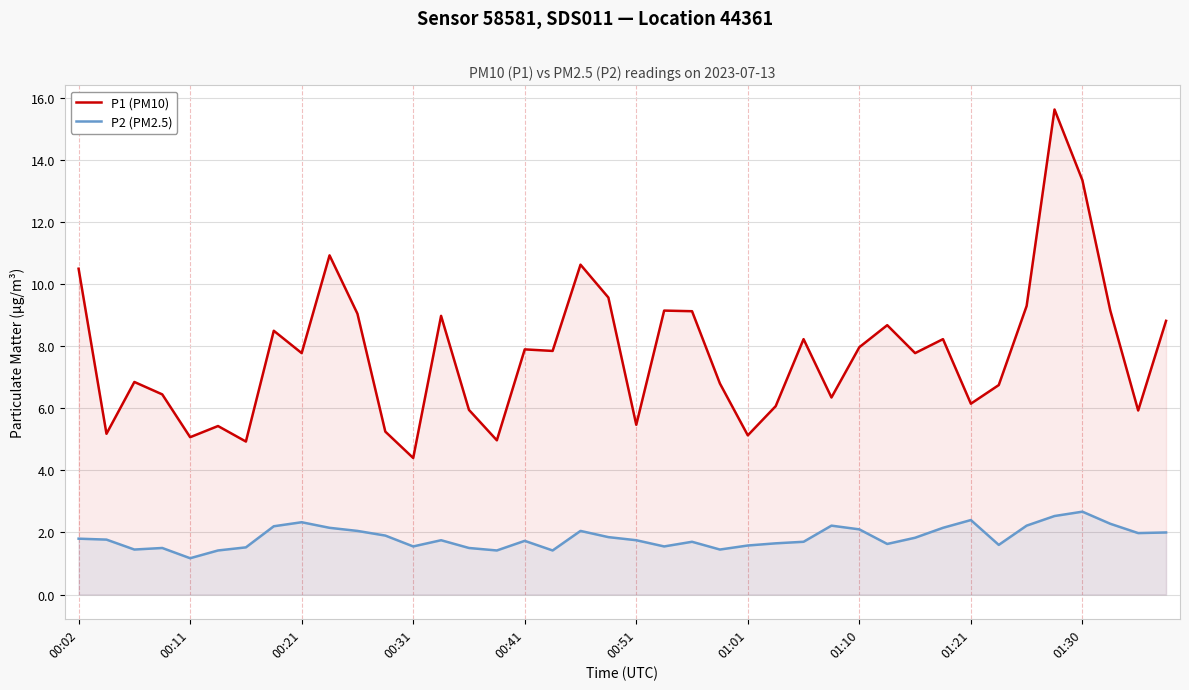

What is the total value across all series at 01:01?

6.7